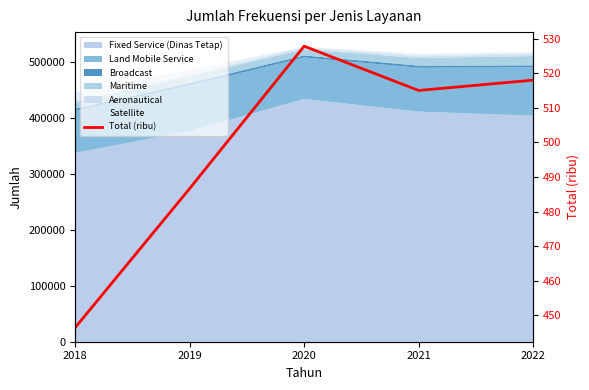

Rank the categories by value from highest to lowest.

2020, 2022, 2021, 2019, 2018